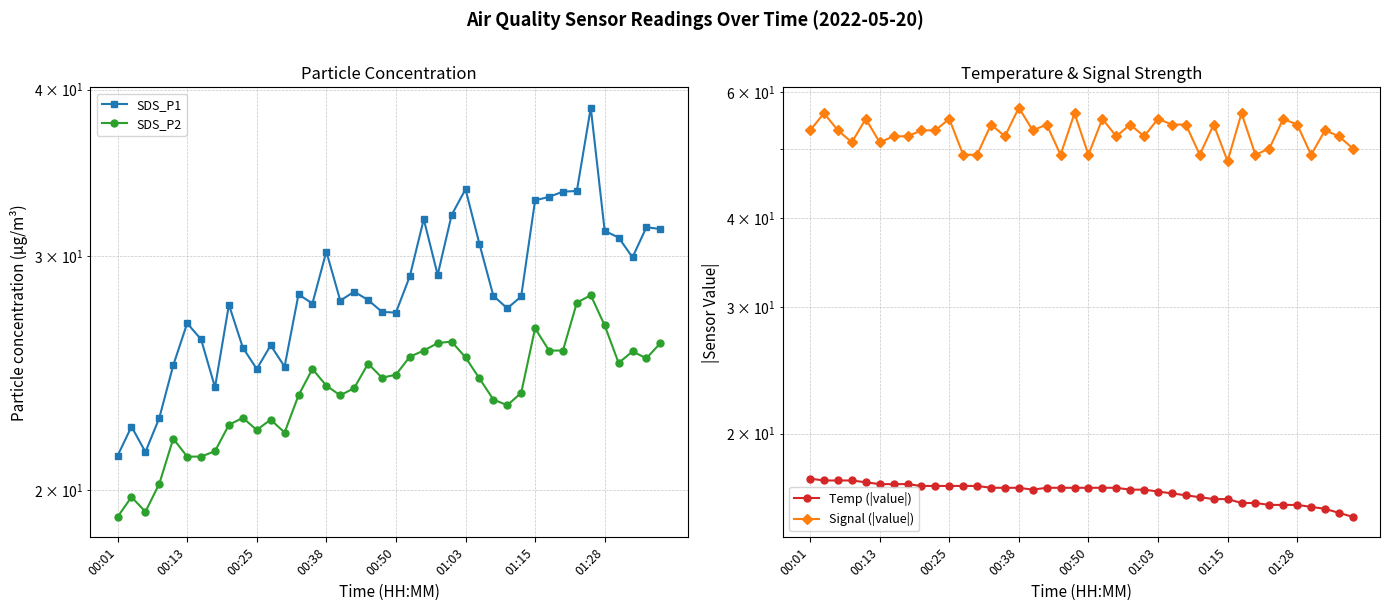

True or false: SDS_P2 has more than 0 interior local peaks.

True